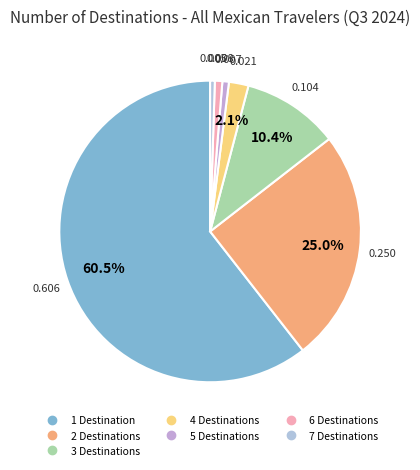

Which has a higher value, 6 Destinations or 7 Destinations?

6 Destinations